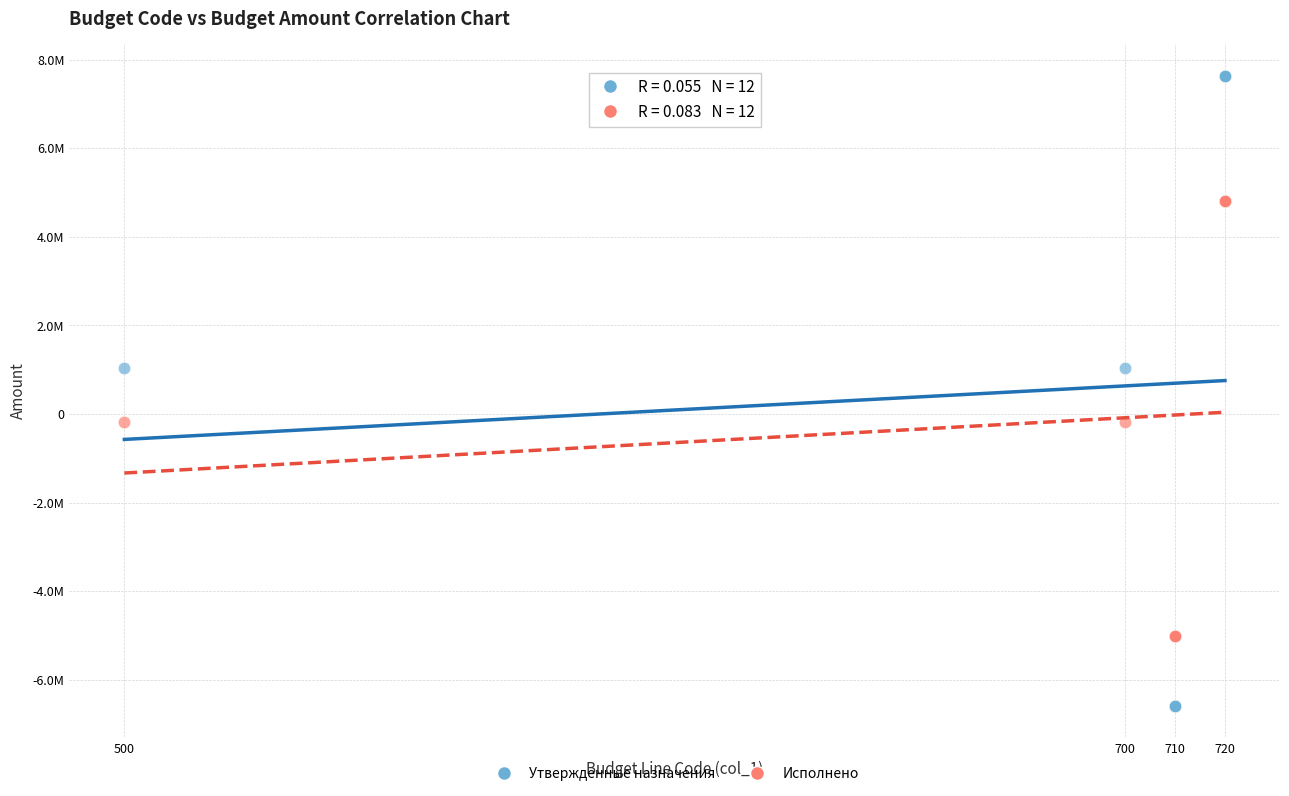

Which series has the widest spread of Y values?

Утвержденные назначения